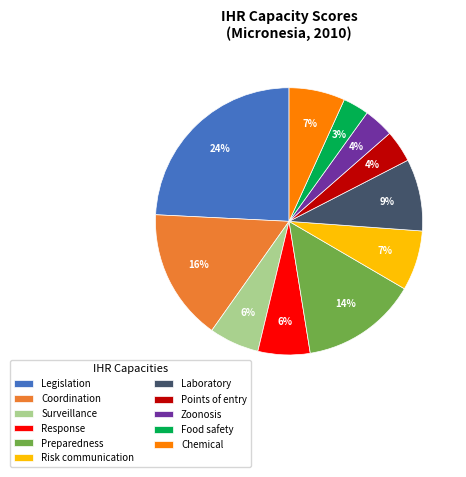

Does Surveillance represent more than half of the total?

No